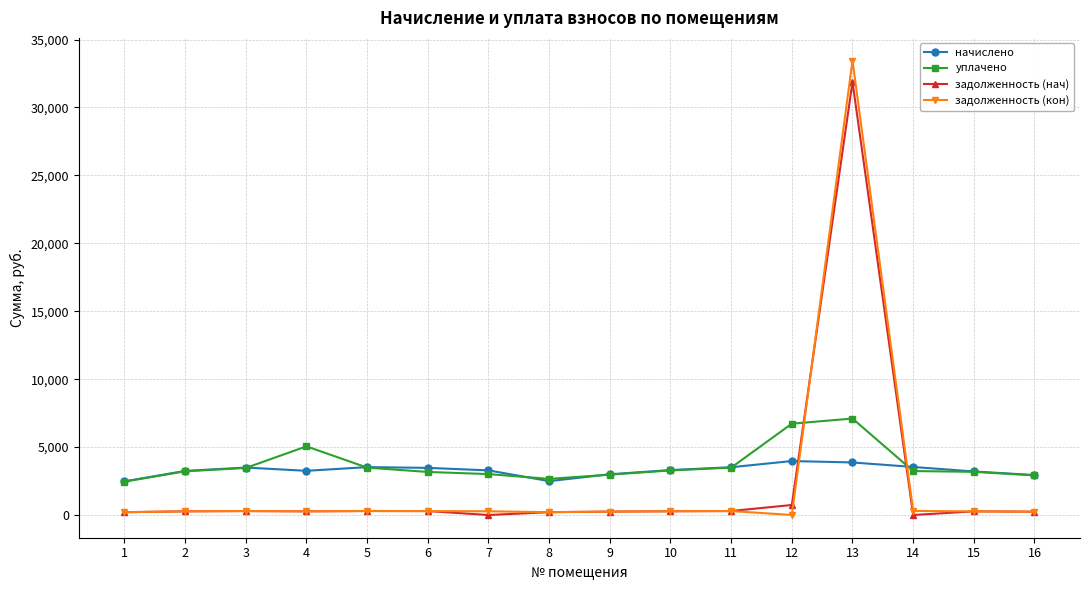

Which series has the widest spread of values?

задолженность (кон)